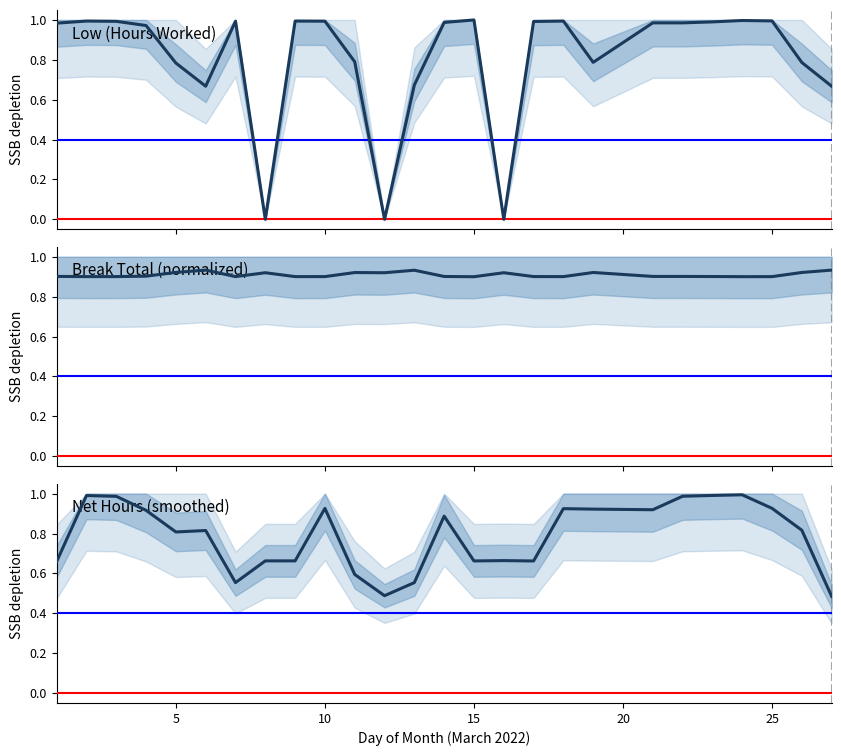

After their last crossing, which series has the higher values: Break Total (normalized) or Low (Hours Worked)?

Break Total (normalized)